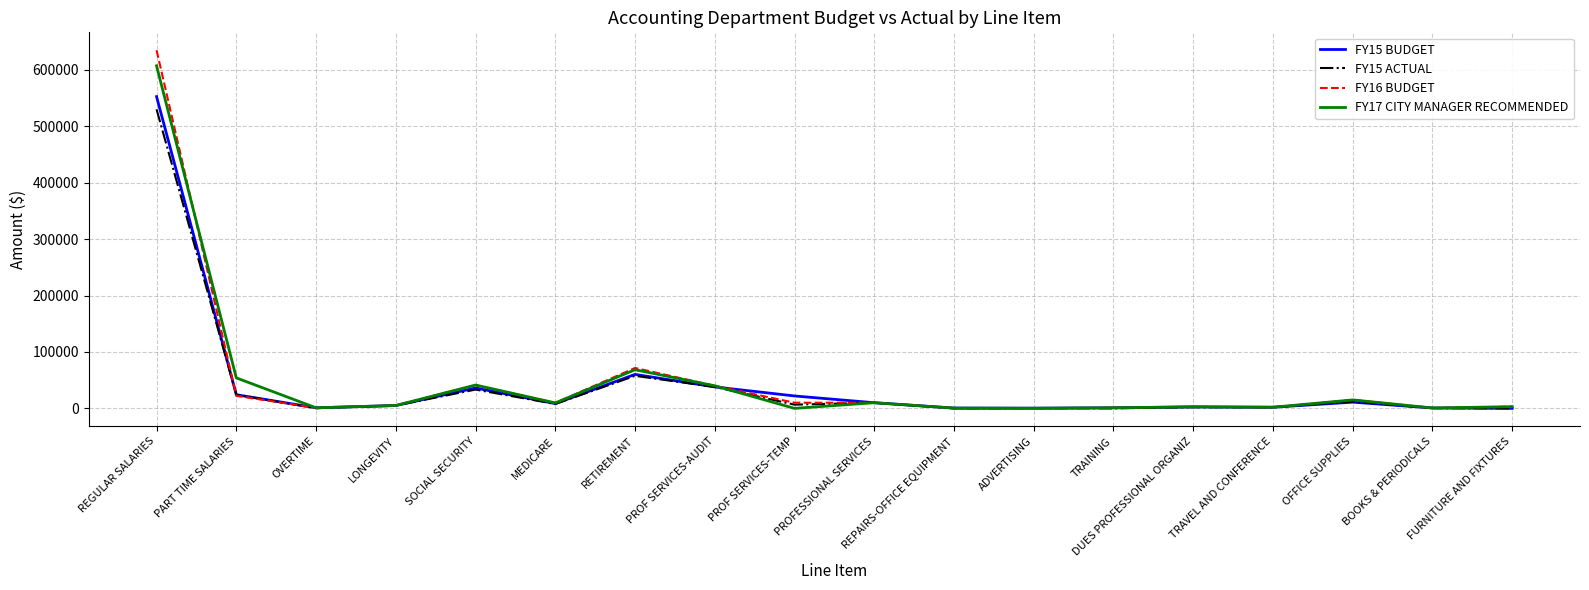

The value of FY16 BUDGET at REGULAR SALARIES is 634724.0. True or false?

True